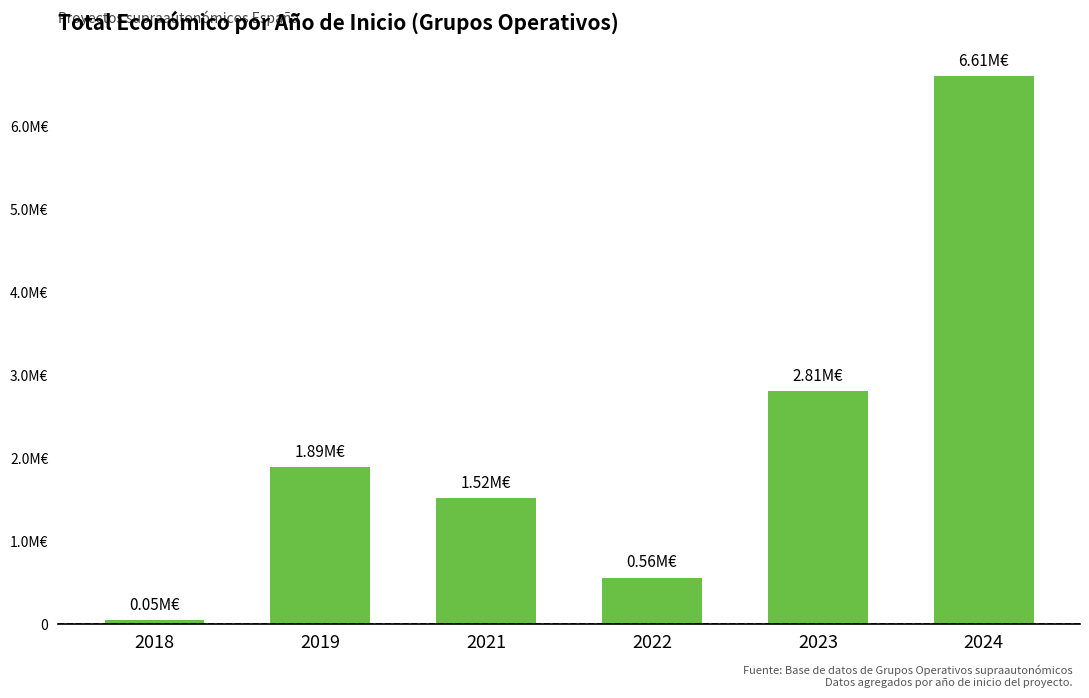

Does the chart contain any negative values?

No